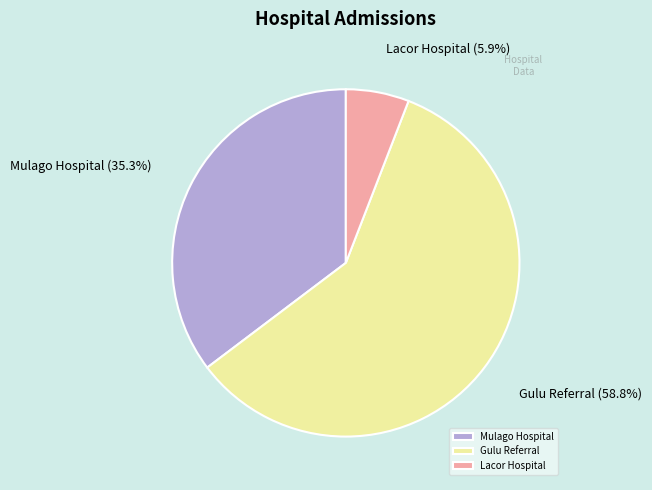

Count the number of slices in the pie.

3